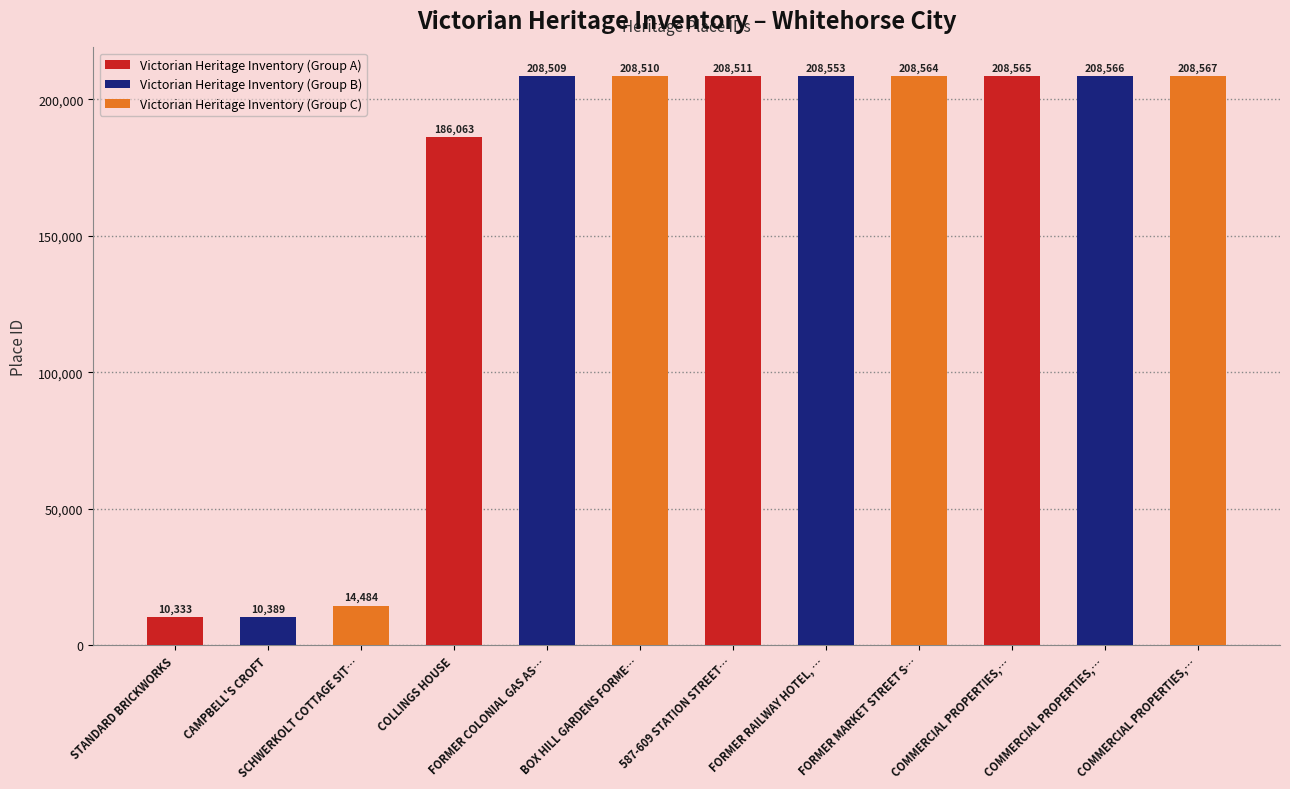

What is the sum of all values?

1889614